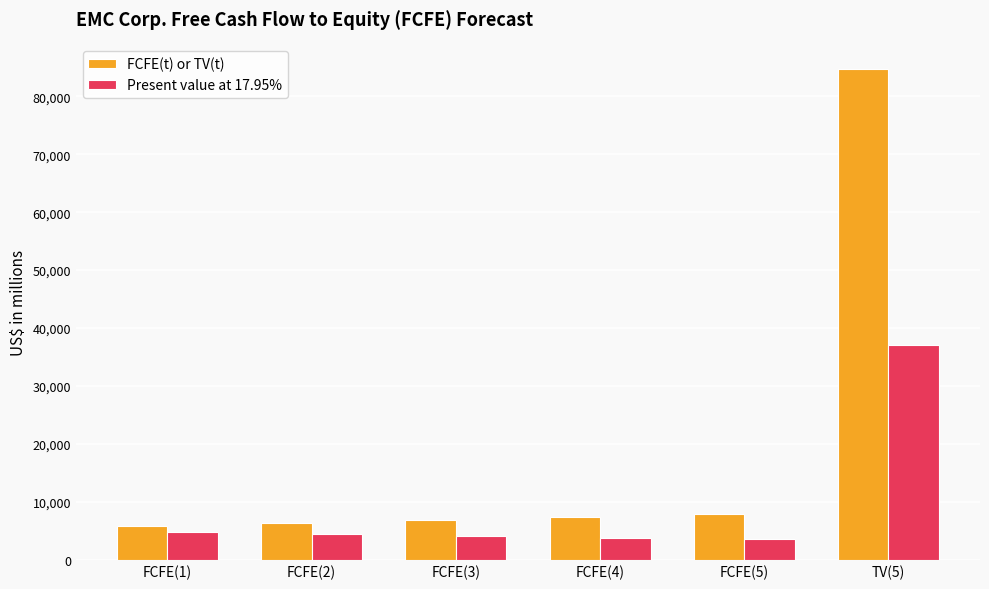

What is the lowest value of the Present value at 17.95% series?

3476